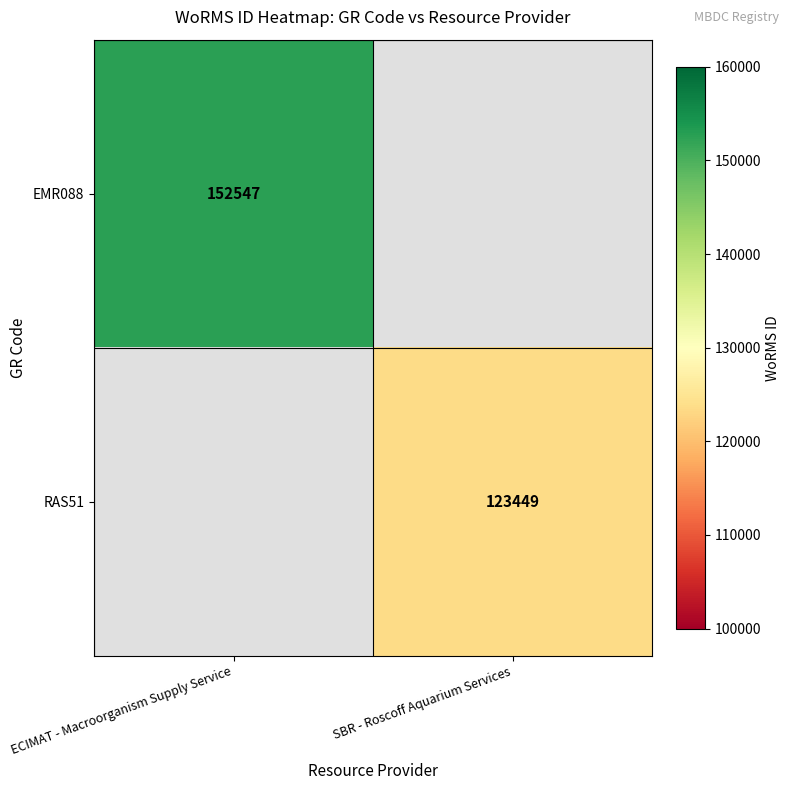

Is the value of RAS51 at SBR - Roscoff Aquarium Services greater than the value of EMR088 at ECIMAT - Macroorganism Supply Service?

No